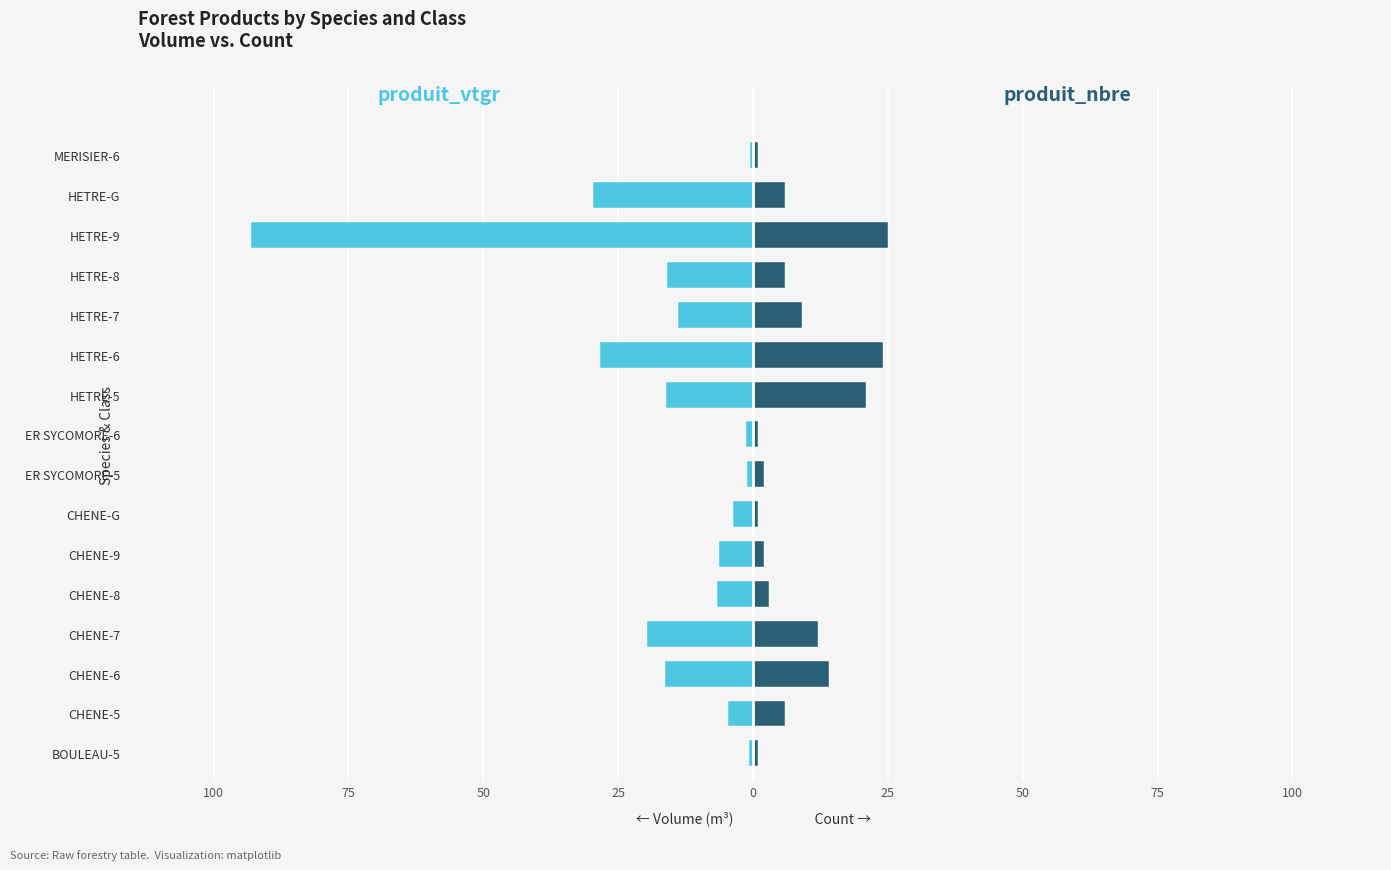

Rank the series at HETRE-8 from highest to lowest value.

produit_nbre, produit_vtgr